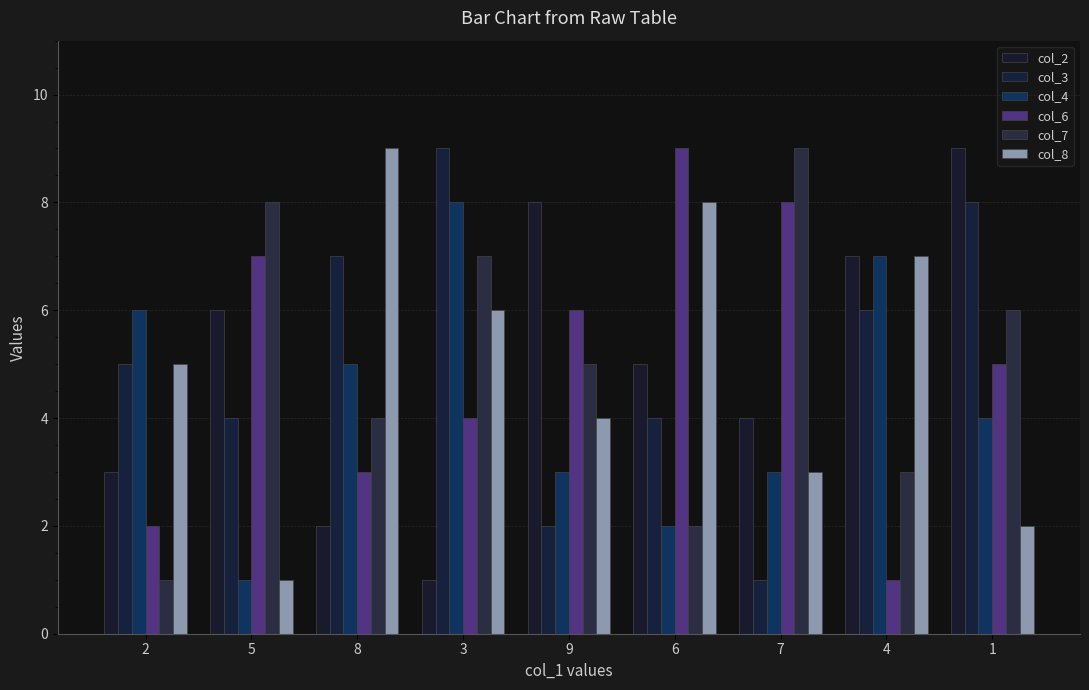

What position from the left is 8?

3